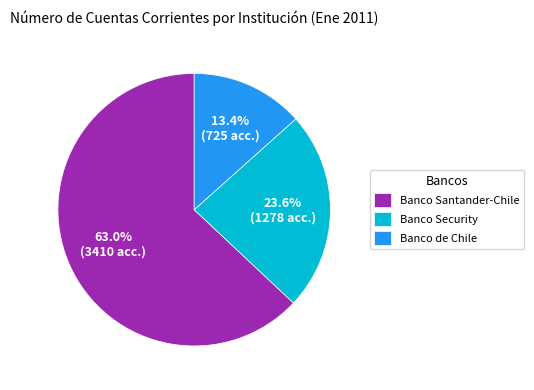

Which slice represents more than half of the pie?

Banco Santander-Chile